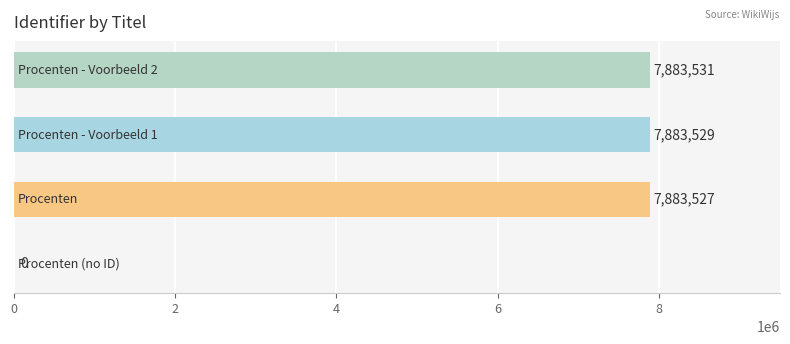

What is the maximum value shown in the chart?

7883531